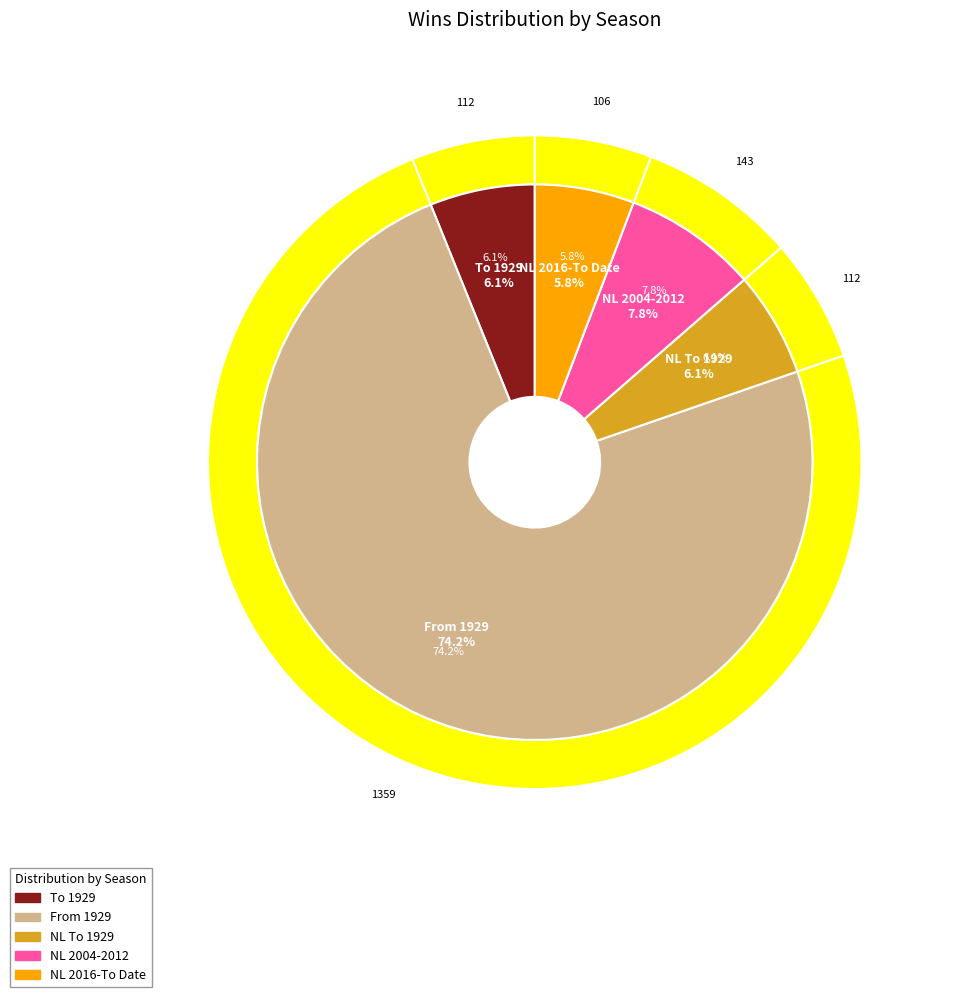

Is the sum of NL To 1929 and From 1929 greater than half?

Yes